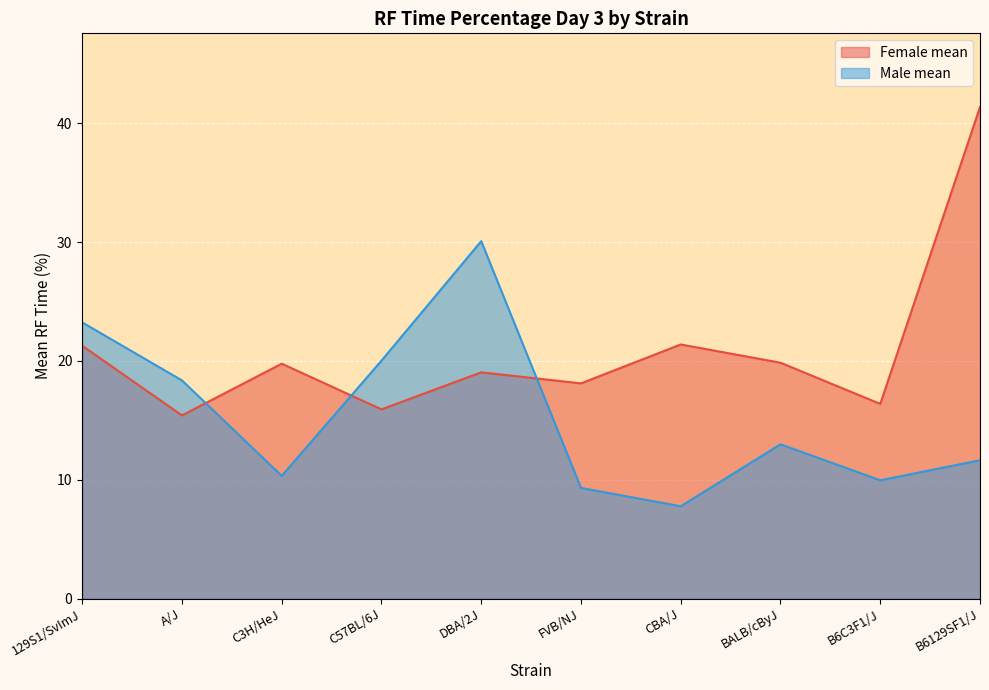

True or false: Male mean has a value of 7.8 at CBA/J.

True